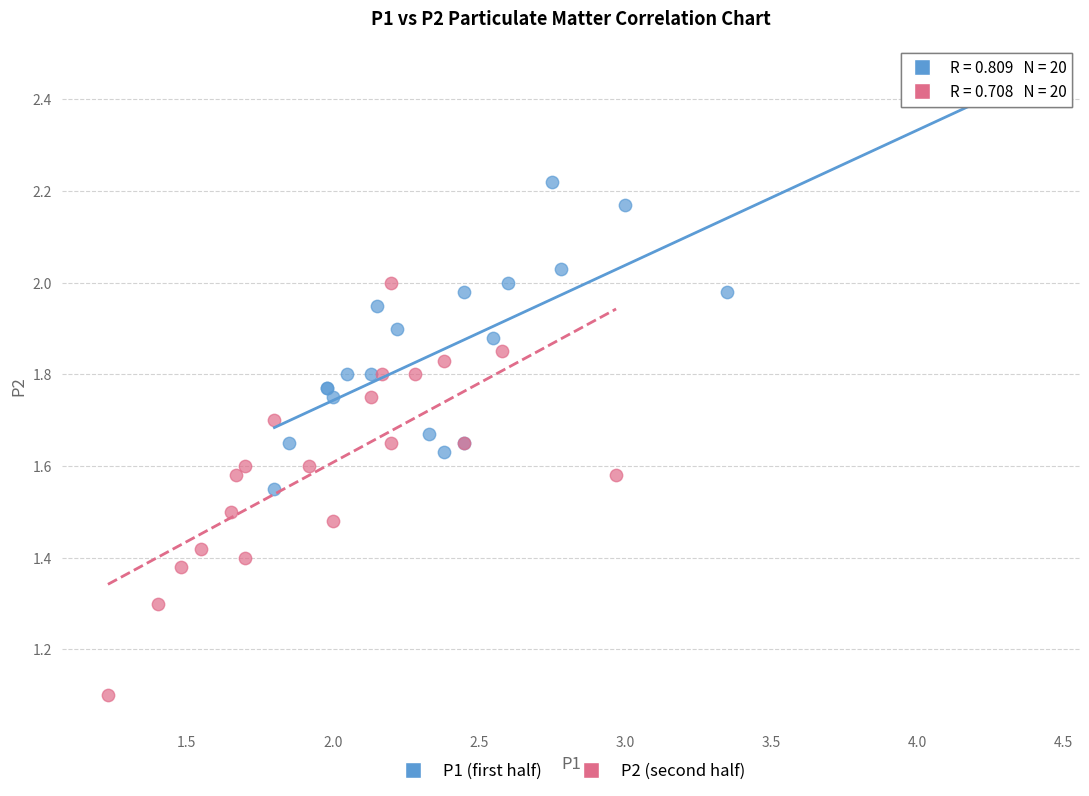

Which series reaches the maximum Y coordinate?

P1 (first half)